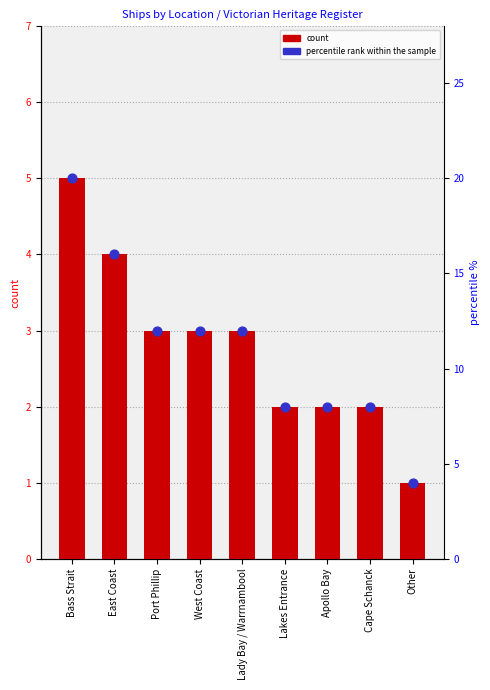

Is the value of percentile rank within the sample at East Coast greater than the value of count at Lady Bay / Warrnambool?

Yes